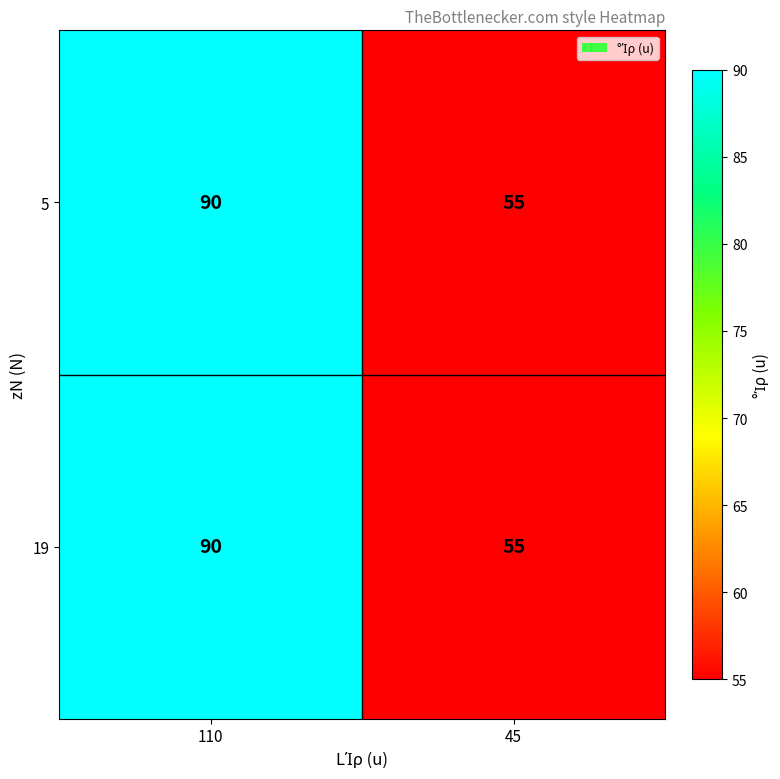

Count the number of categories in the chart.

2